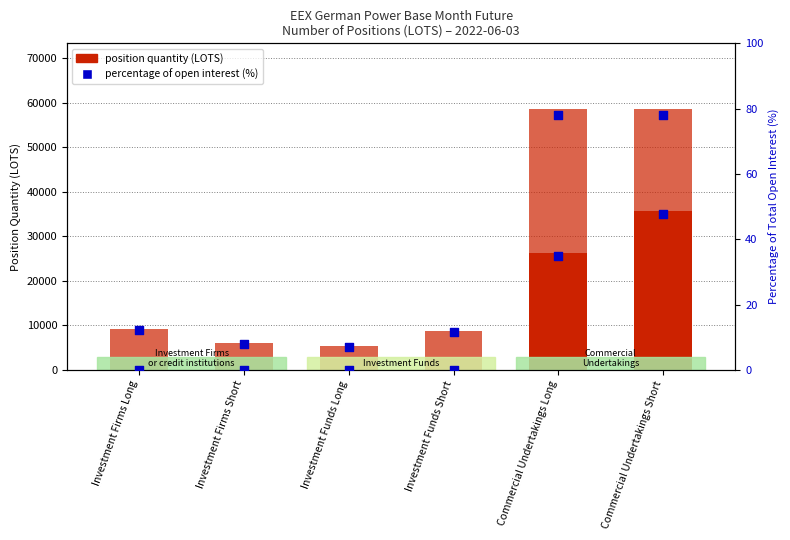

At which category is the sum across all series the highest?

Commercial Undertakings Long